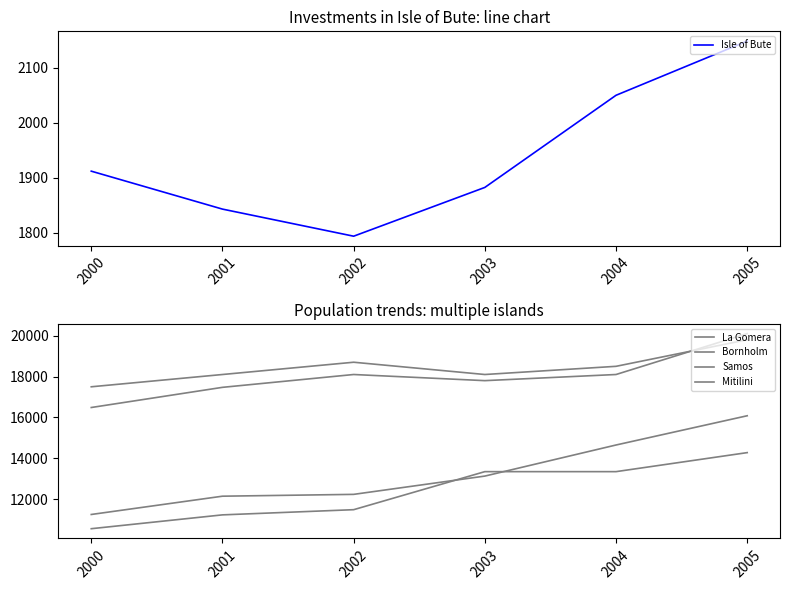

What value does the Bornholm series have at 2001?

18100.0